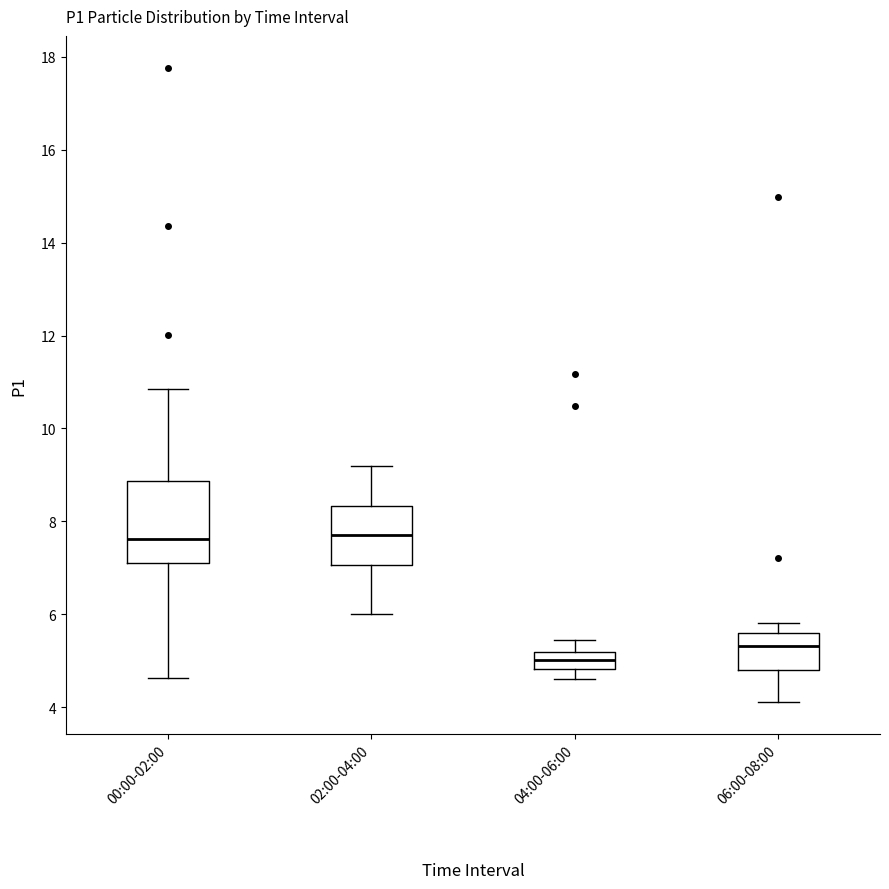

Reading left to right, transcribe this box plot: for each box, give where its median line is, the range the box spans, and where its two whiskers end, as read against the y-axis. The values are not printed on the chart, so give them approximately, as read against the axis.

00:00-02:00: median 7.6, box 7.2 to 8.8, whiskers 4.6 to 10.8
02:00-04:00: median 7.8, box 7.0 to 8.4, whiskers 6.0 to 9.2
04:00-06:00: median 5.0, box 4.8 to 5.2, whiskers 4.6 to 5.4
06:00-08:00: median 5.4, box 4.8 to 5.6, whiskers 4.2 to 5.8